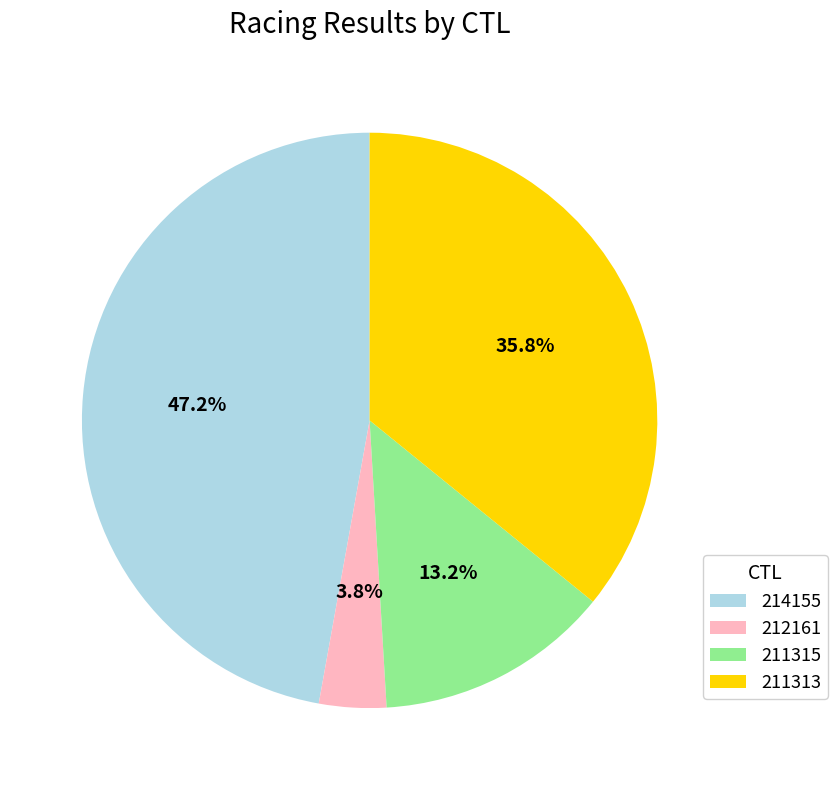

Which has a higher value, 211315 or 214155?

214155